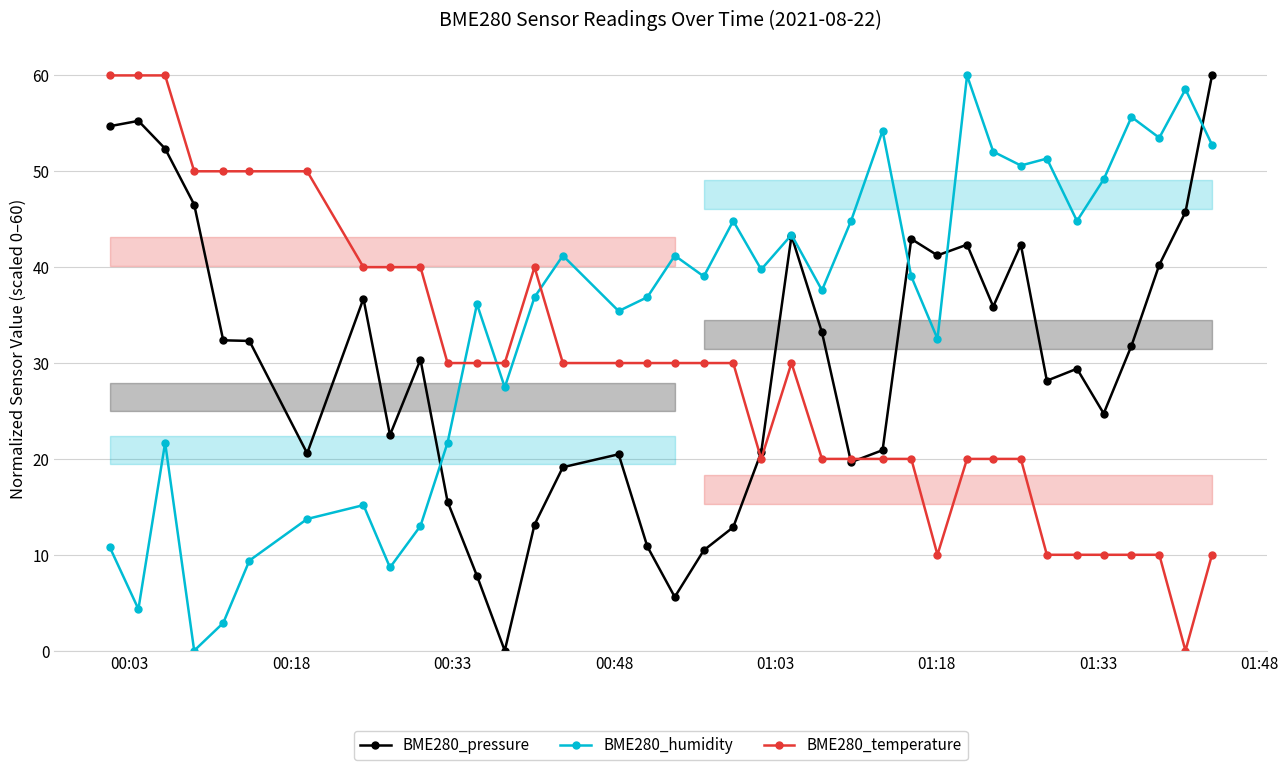

What is the sum of all BME280_pressure values?

1102.2